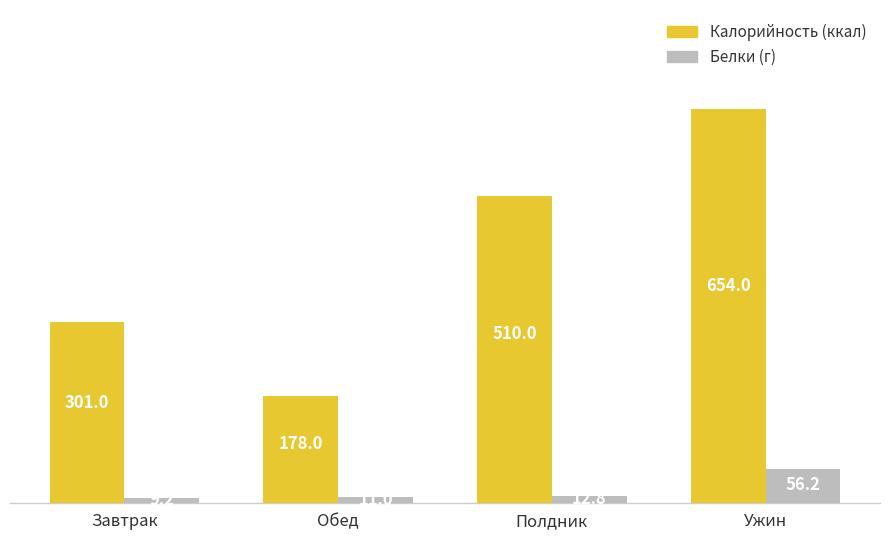

At which category does the chart reach its minimum across all series?

Завтрак